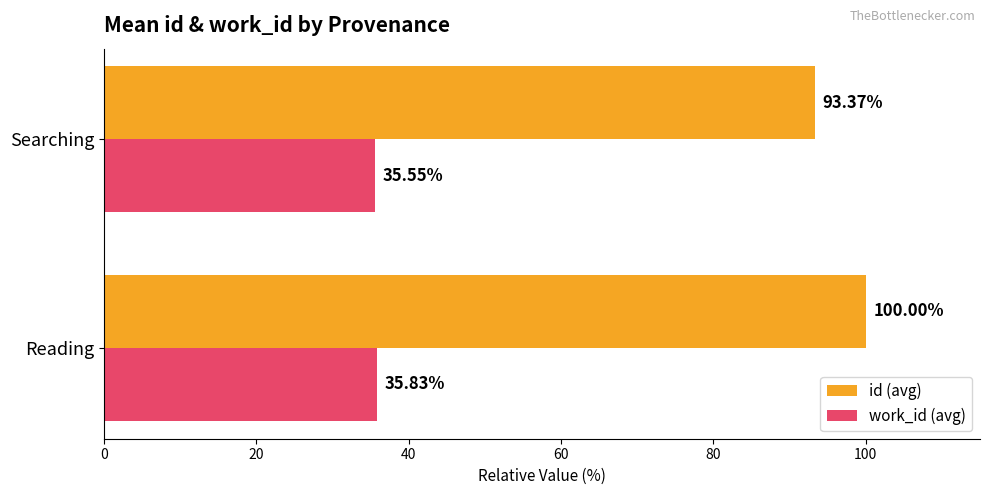

Rank the series at Searching from lowest to highest value.

work_id (avg), id (avg)